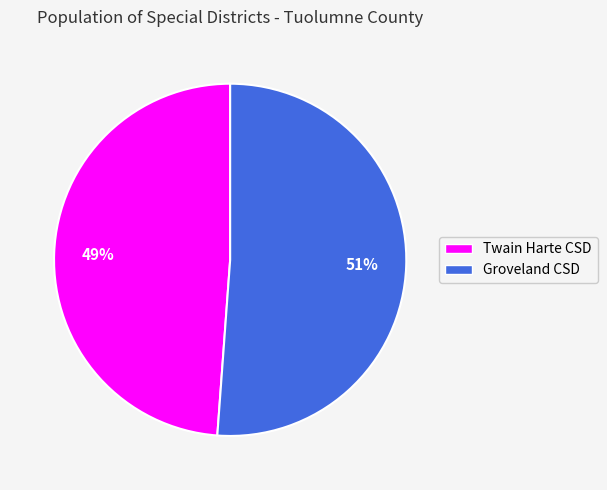

To the nearest percent, what is the difference between the largest and smallest slice percentages?

2%